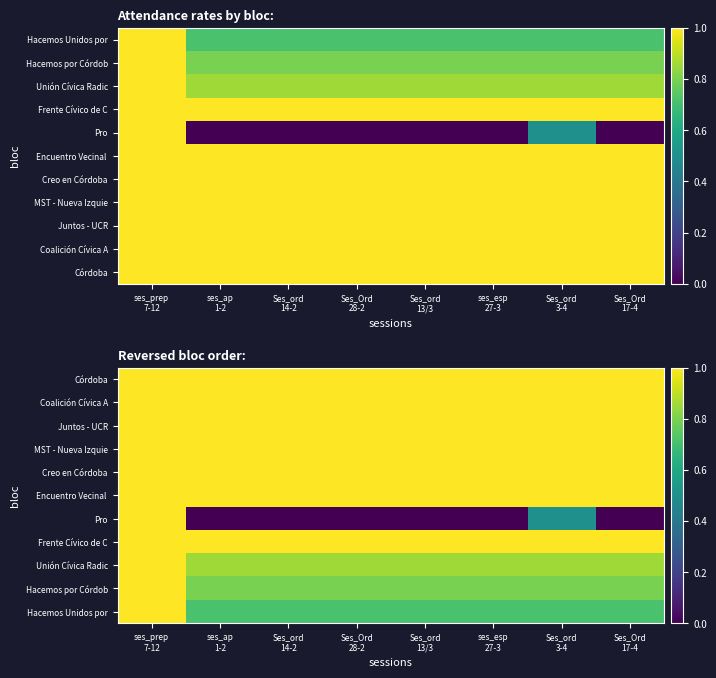

What is the minimum value for Hacemos Unidos por?

0.7